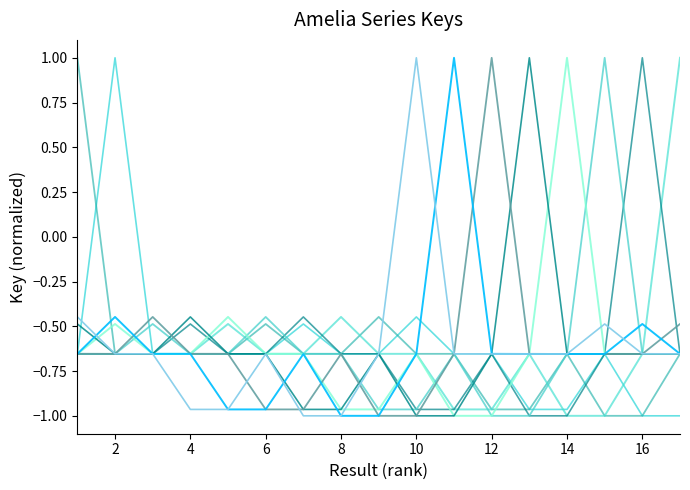

Does the chart display data point markers on the line(s)?

No